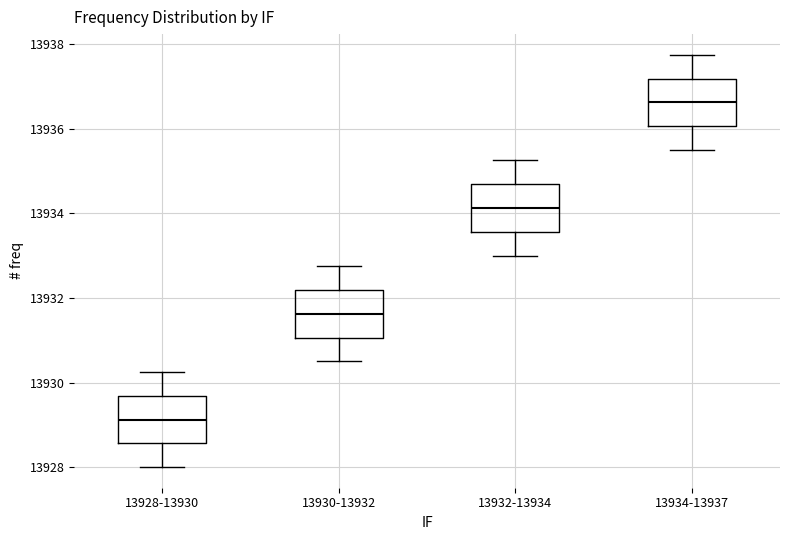

Reading left to right, transcribe this box plot: for each box, give where its median line is, the range the box spans, and where its two whiskers end, as read against the y-axis. The values are not printed on the chart, so give them approximately, as read against the axis.

13928-13930: median 13929.2, box 13928.6 to 13929.6, whiskers 13928.0 to 13930.2
13930-13932: median 13931.6, box 13931.0 to 13932.2, whiskers 13930.6 to 13932.8
13932-13934: median 13934.2, box 13933.6 to 13934.6, whiskers 13933.0 to 13935.2
13934-13937: median 13936.6, box 13936.0 to 13937.2, whiskers 13935.6 to 13937.8